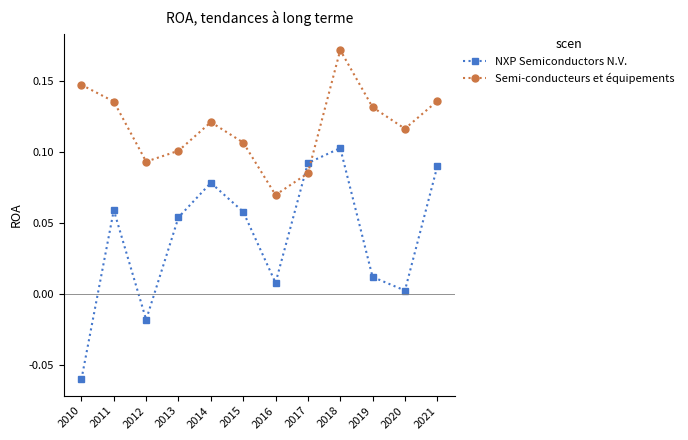

Is it true that Semi-conducteurs et équipements equals 0.1 at 2017?

True